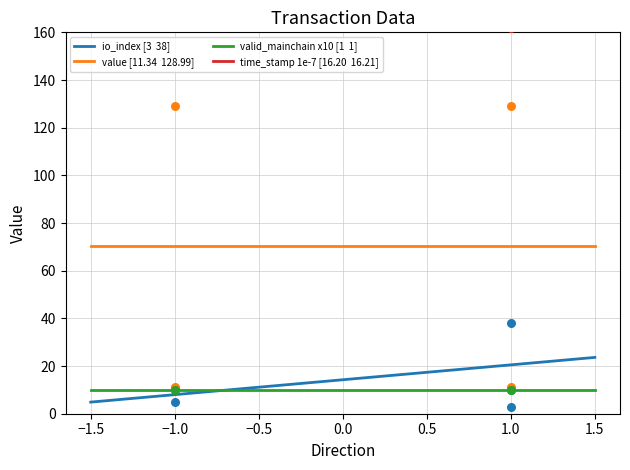

Which series contains the lowest Y value?

io_index